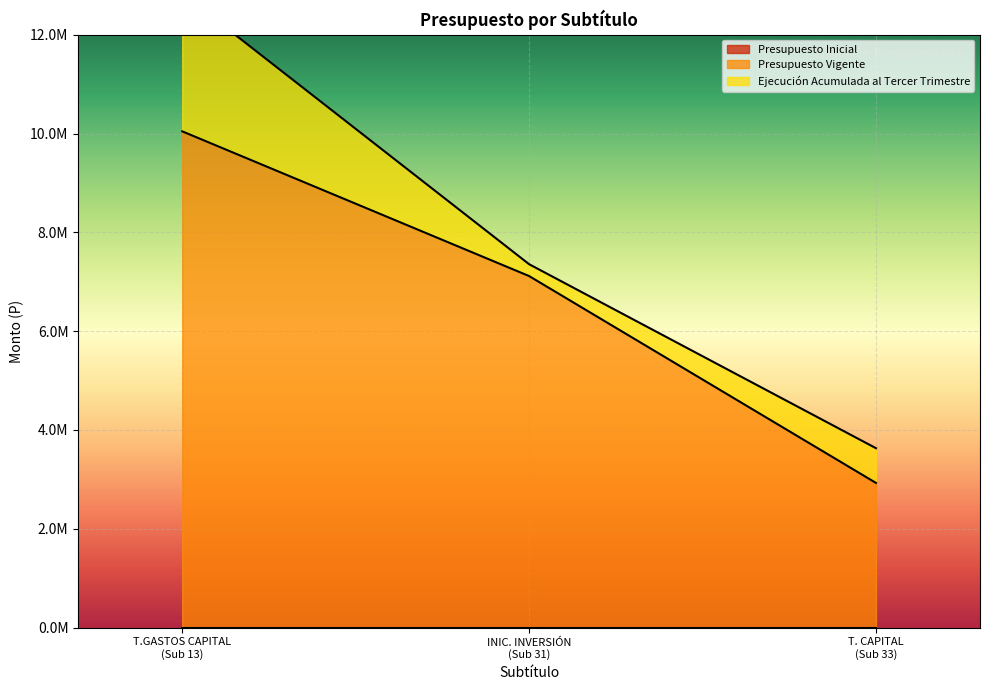

How many distinct data groups are displayed?

3